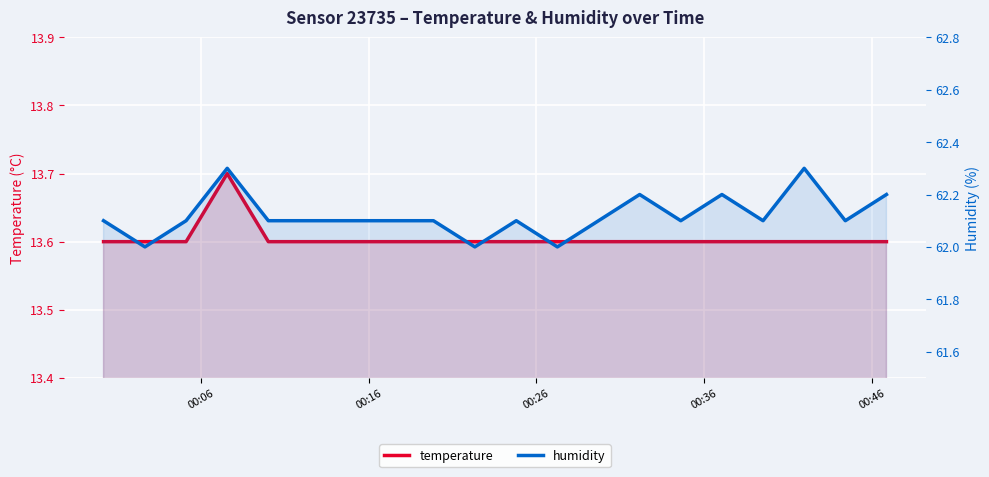

Reading left to right, list all the values displayed in this chart.

temperature: 13.6	13.6	13.6	13.7	13.6	13.6	13.6	13.6	13.6	13.6	13.6	13.6	13.6	13.6	13.6	13.6	13.6	13.6	13.6	13.6
humidity: 62.1	62.0	62.1	62.3	62.1	62.1	62.1	62.1	62.1	62.0	62.1	62.0	62.1	62.2	62.1	62.2	62.1	62.3	62.1	62.2